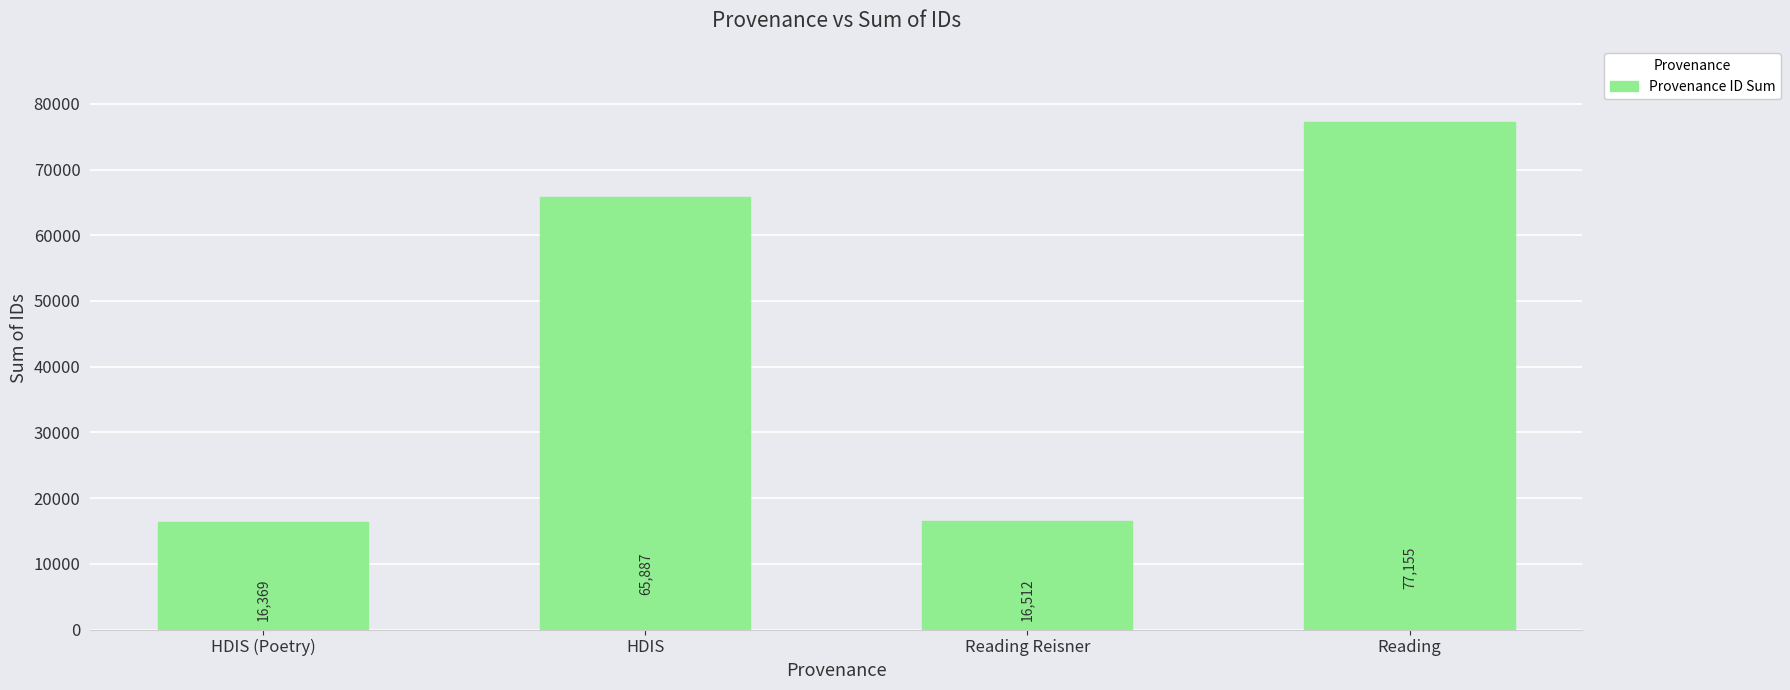

How many bars are there in total?

4